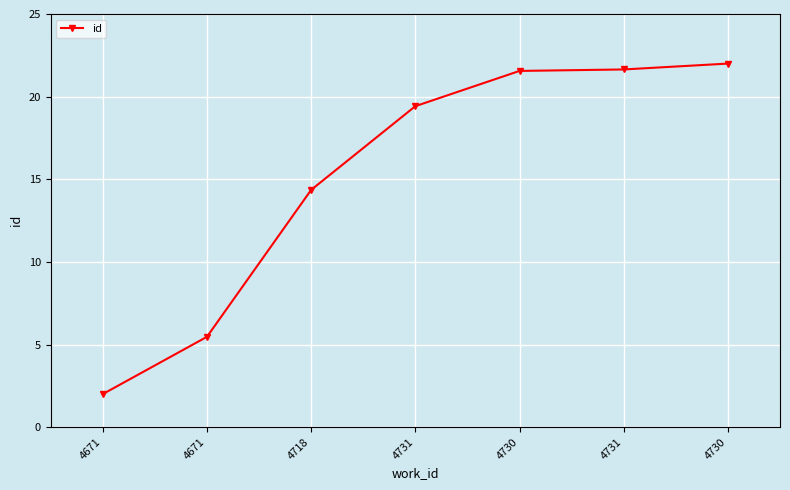

How many lines are shown in the chart?

1